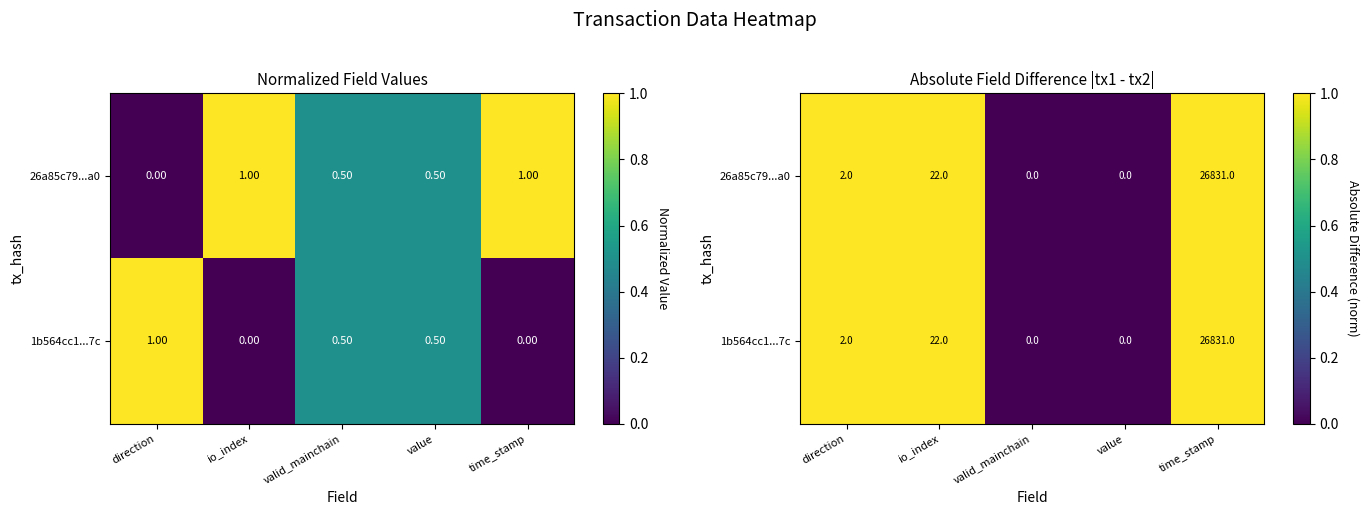

At which label does 1b564cc1...7c reach its minimum?

valid_mainchain